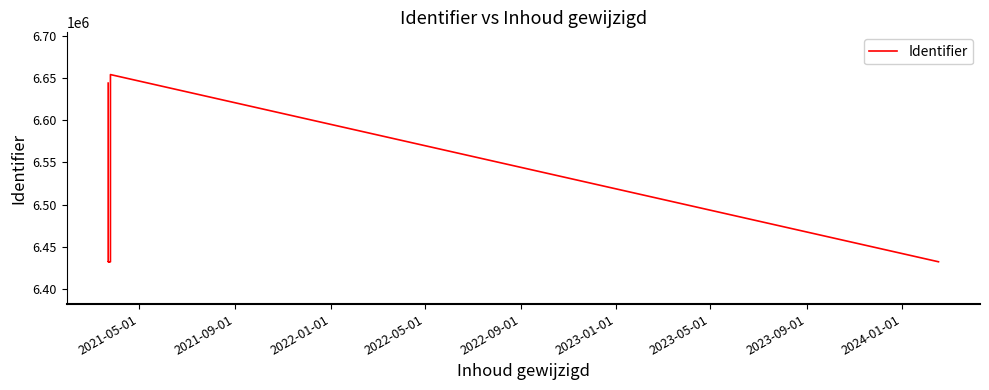

What is the maximum value shown in the chart?

6654073